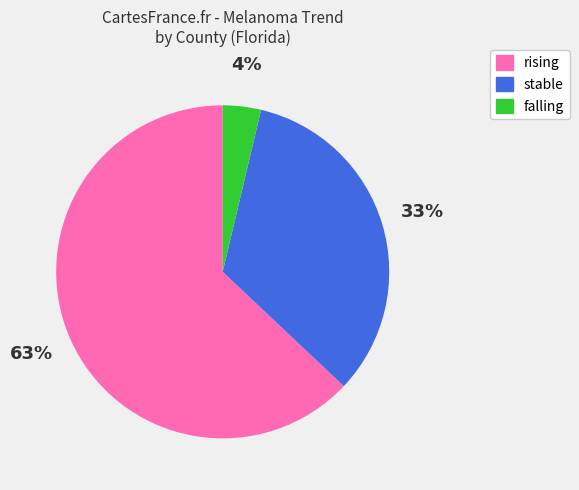

Is there any slice that represents more than half of the pie?

Yes